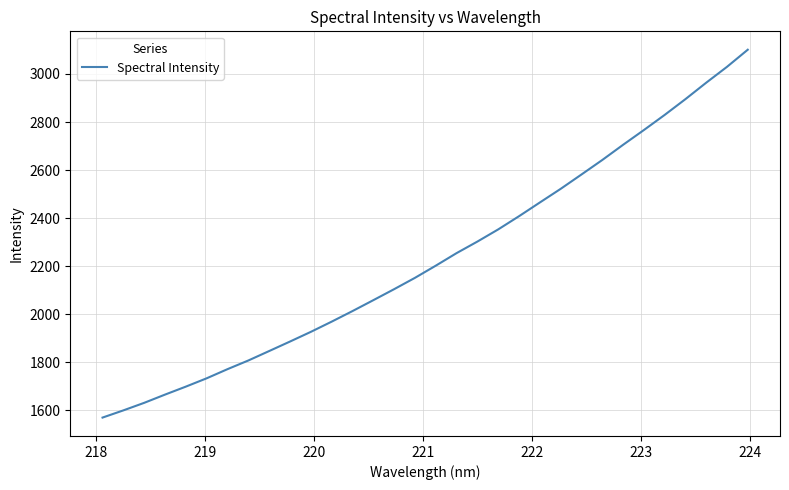

What is the greatest value displayed?

3100.8